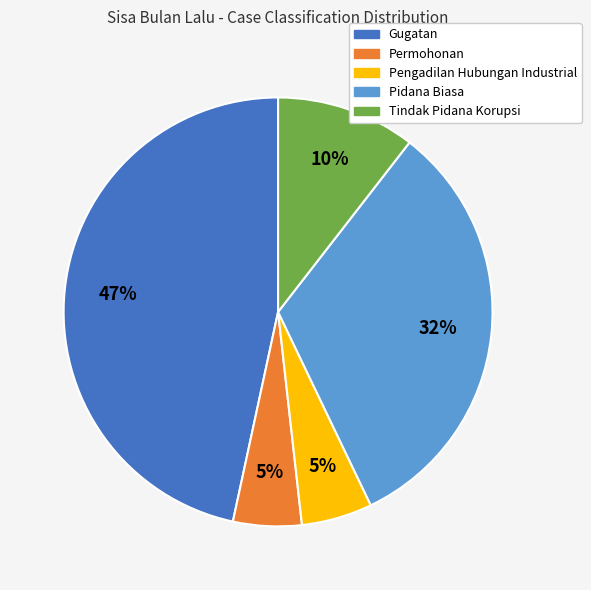

To the nearest percent, what is the average slice percentage?

20%